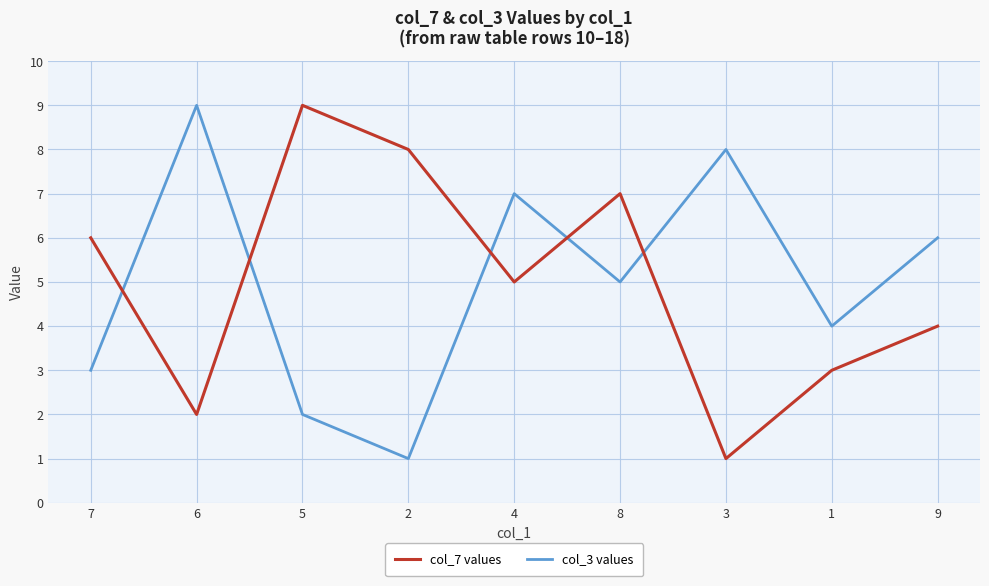

Is the value of col_7 values at 2 greater than the value of col_3 values at 5?

Yes